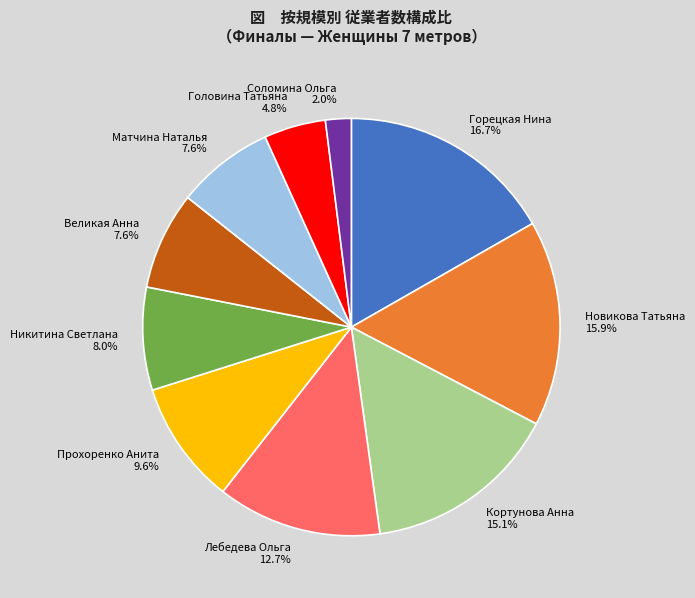

To the nearest percent, what is the average slice percentage?

10%